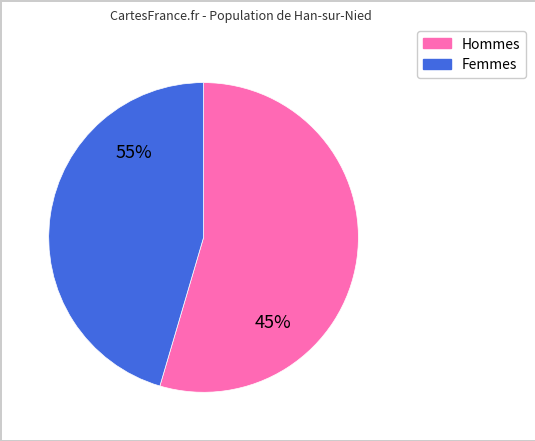

Do 9 and 16 together represent more than half of the pie?

No